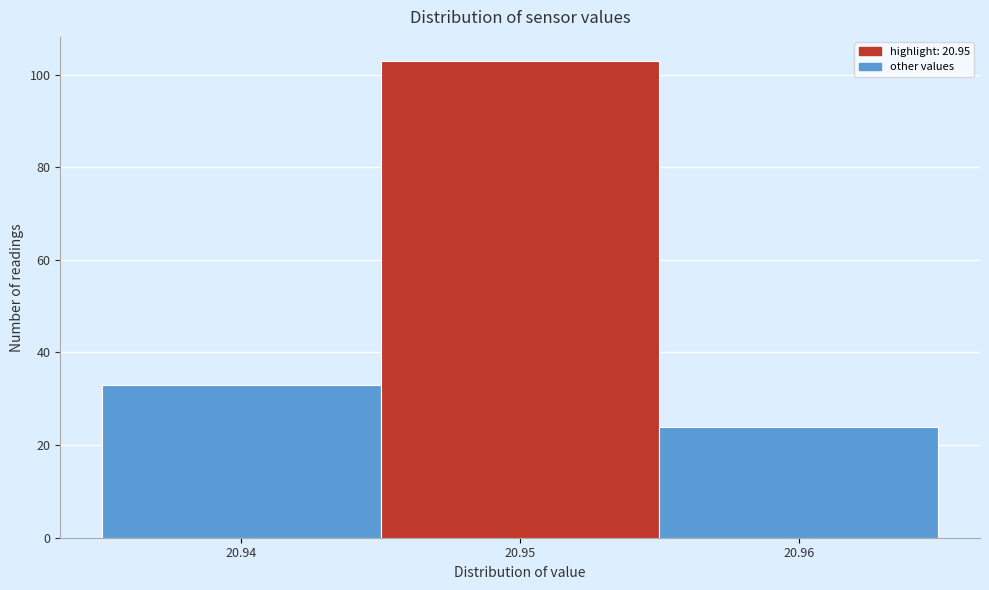

How tall is the bar that spans 20.955 to 20.965 on the x-axis? The values are not printed on the chart, so give them approximately, as read against the axis.

24